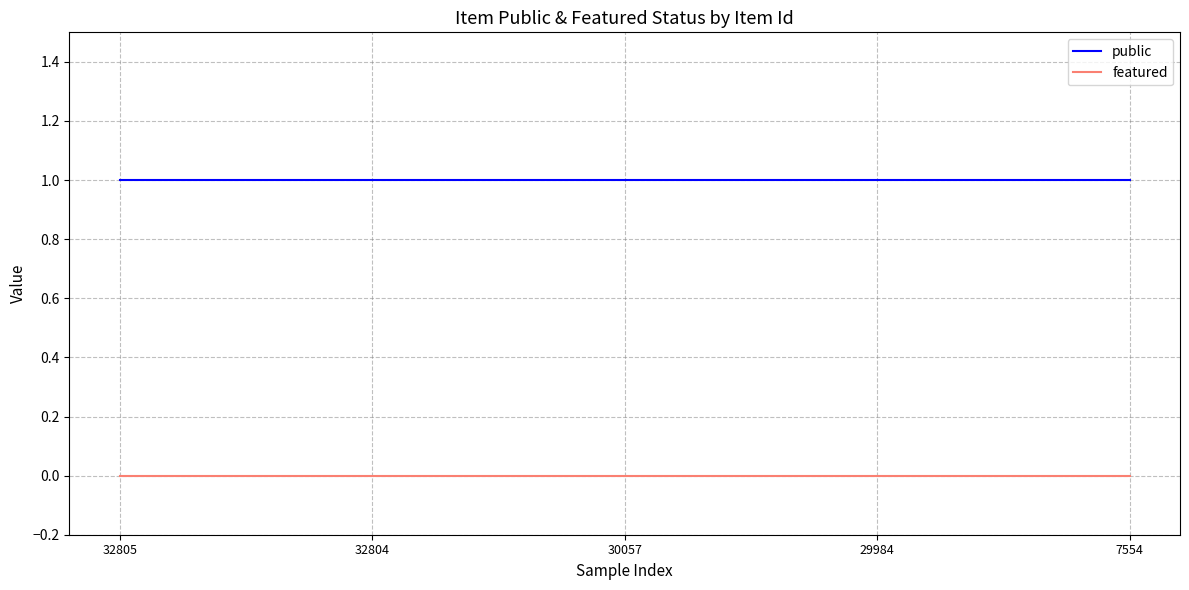

List the series in order of their overall mean, highest first.

public, featured